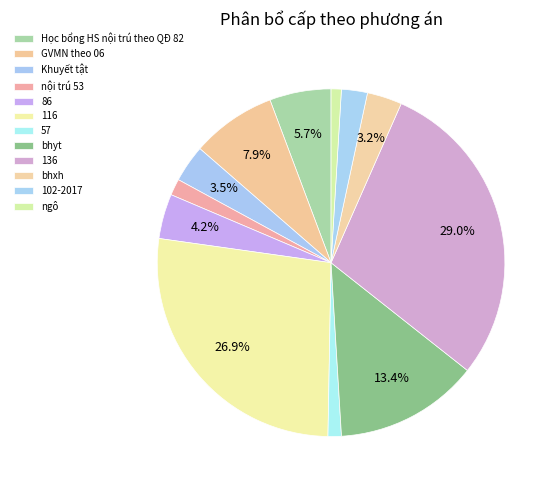

Count the number of slices in the pie.

12